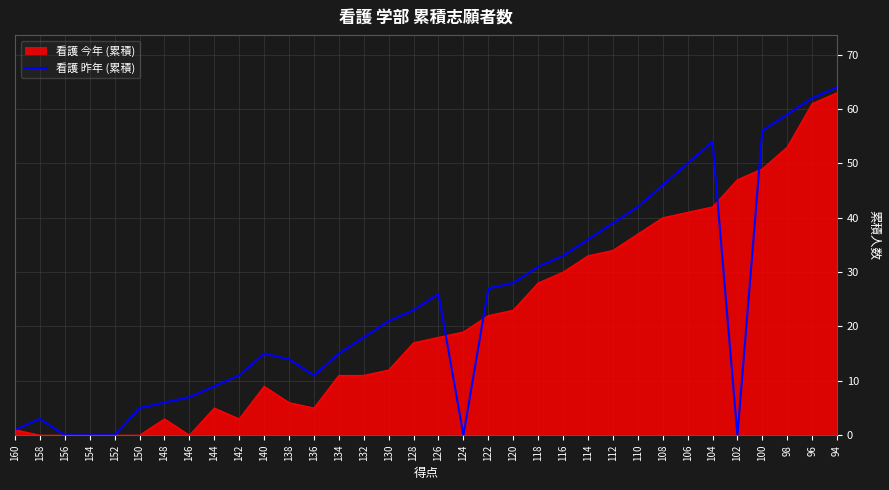

Does the chart display data point markers on the line(s)?

No